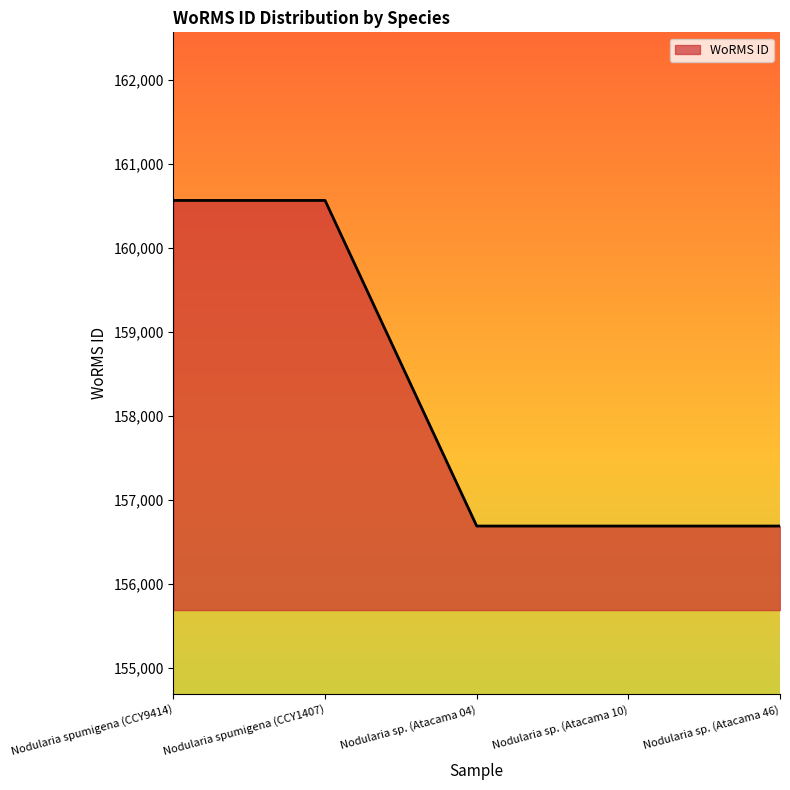

The value at Nodularia spumigena (CCY9414) is 160566. True or false?

True